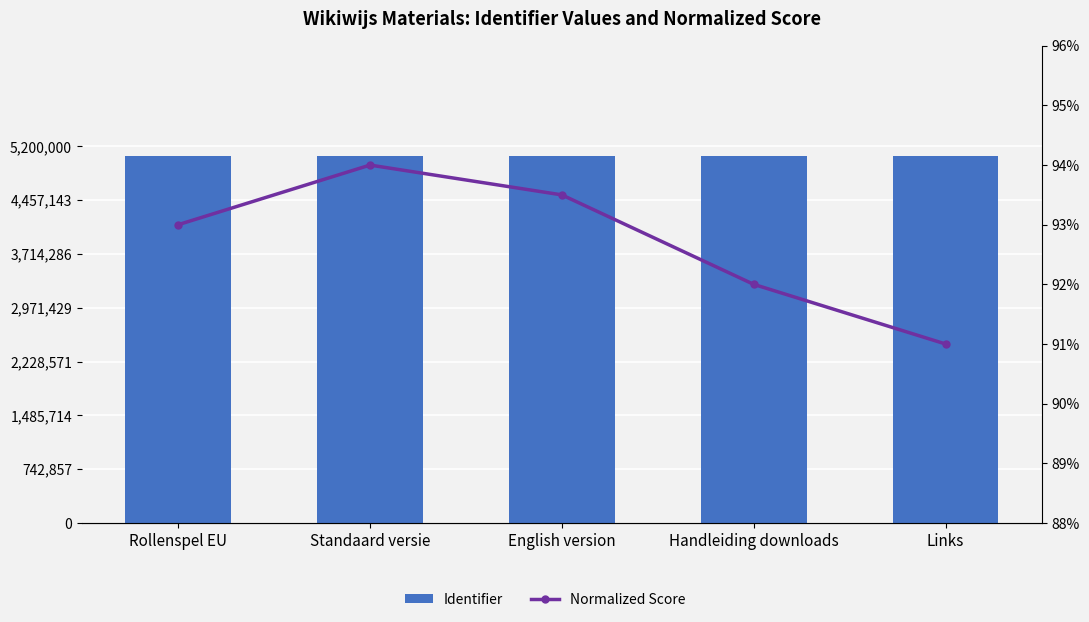

At how many categories does at least one series exceed 894246?

5